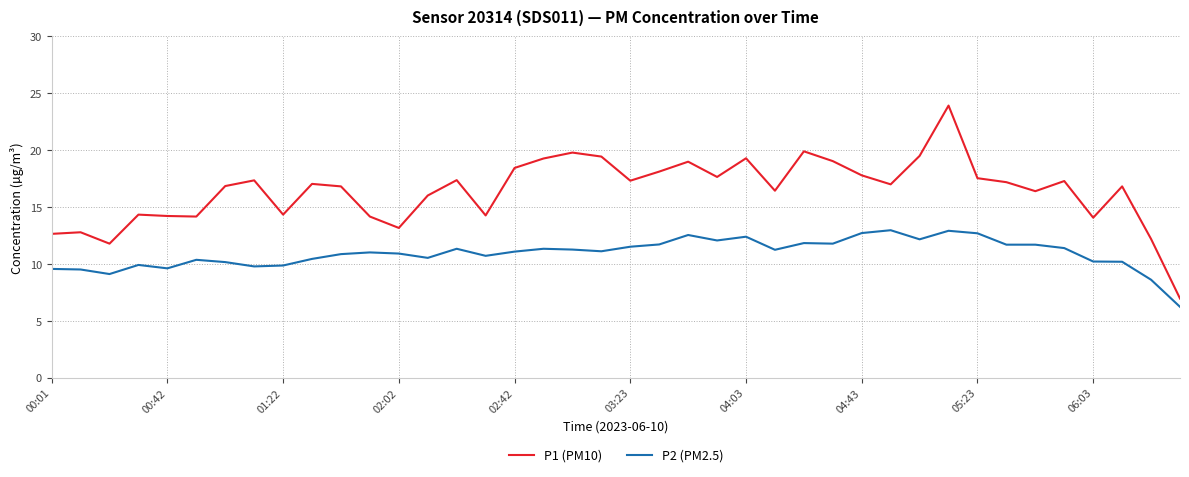

Which series has the widest spread of values?

P1 (PM10)